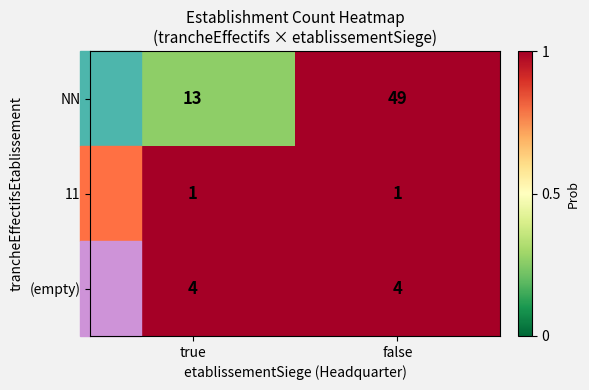

What is the sum of all (empty) values?

8